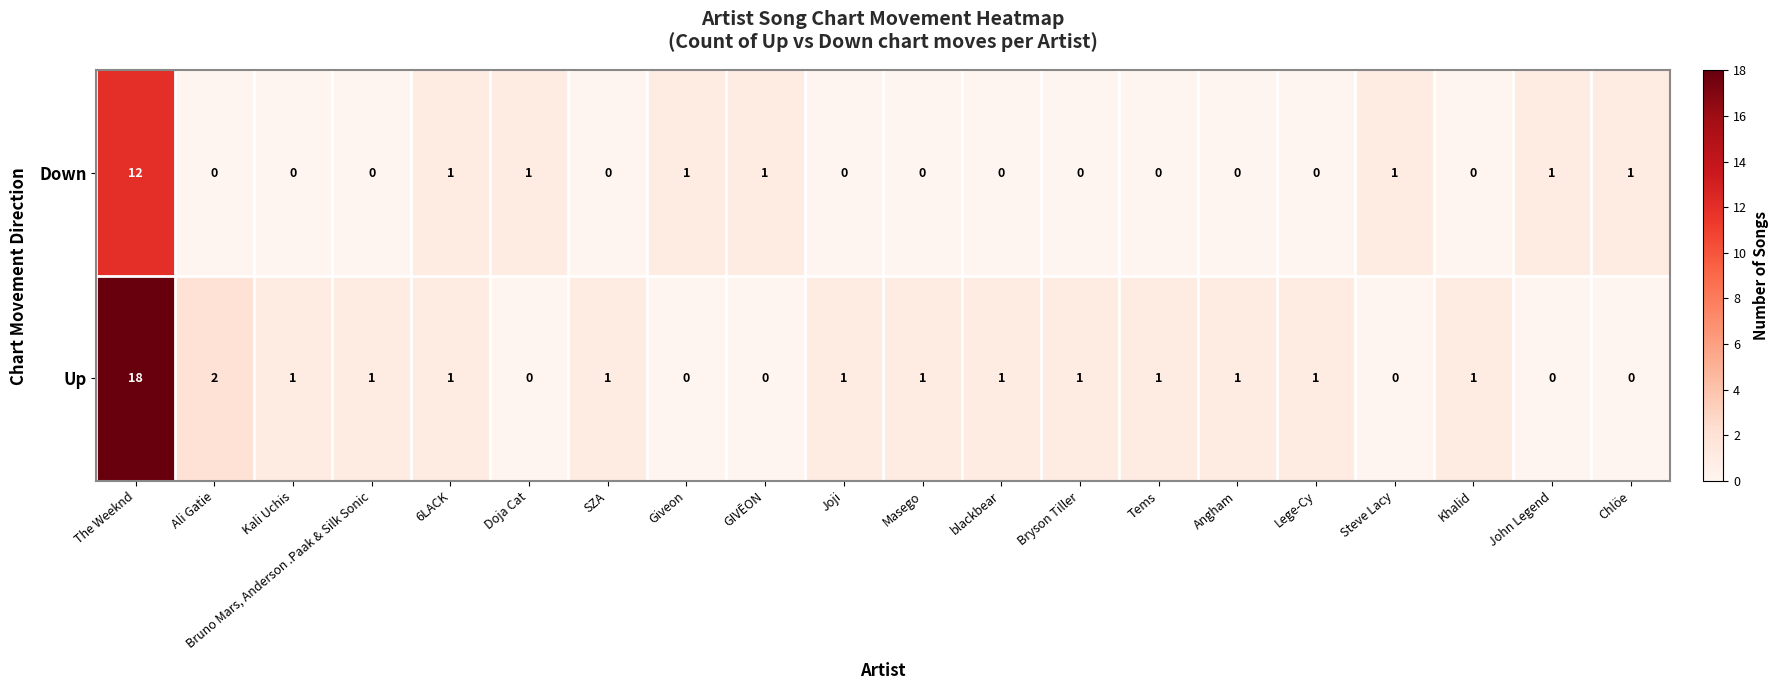

What is the sum of all Down values?

19